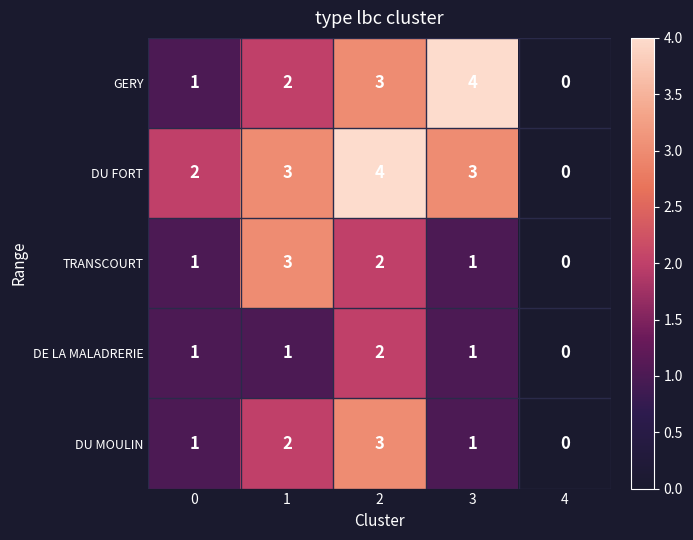

Which series has the largest total across all categories?

DU FORT